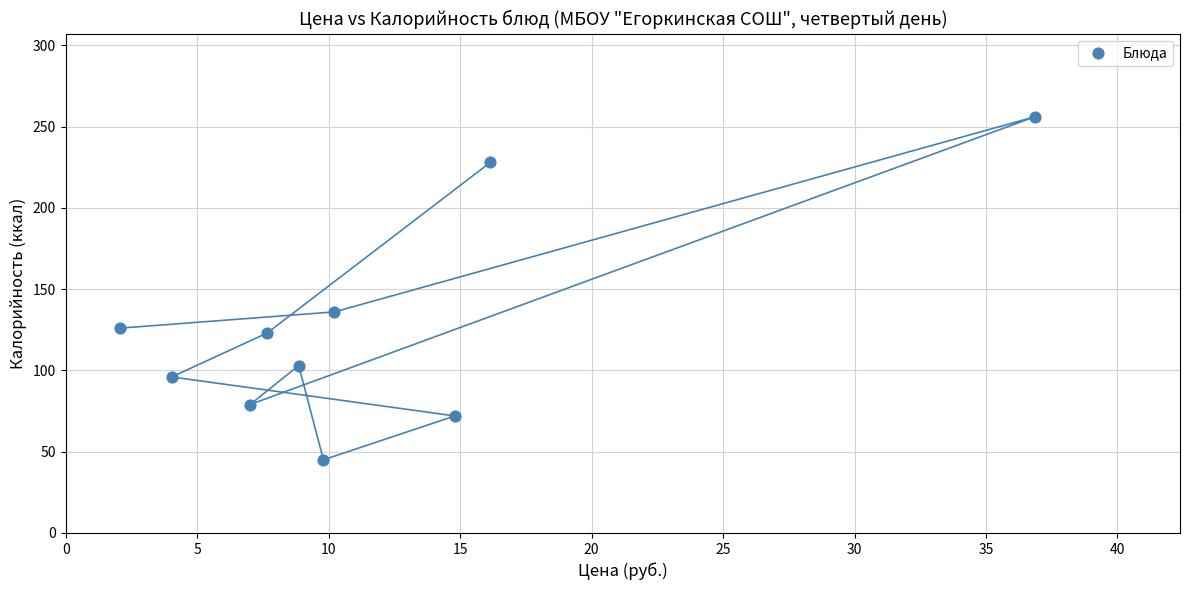

What Y value in the scatter plot is closest to 150?

136